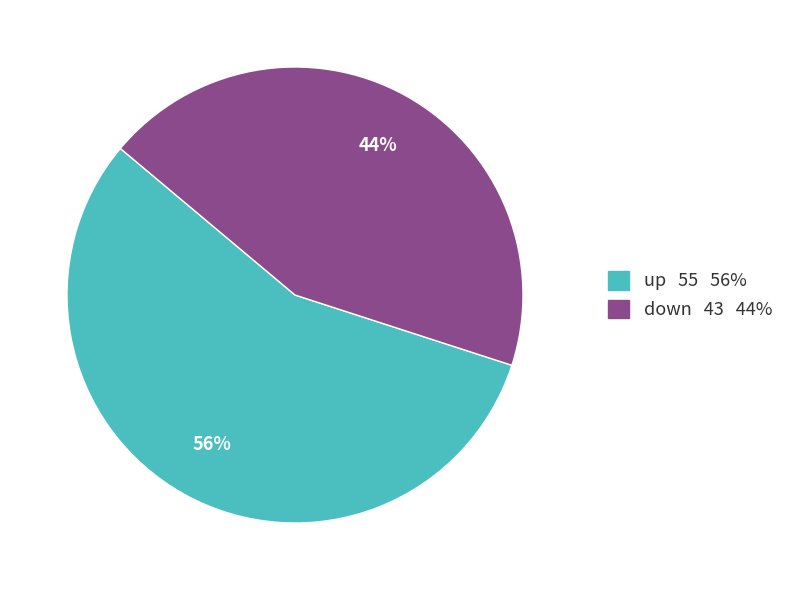

How many segments does this pie chart have?

2